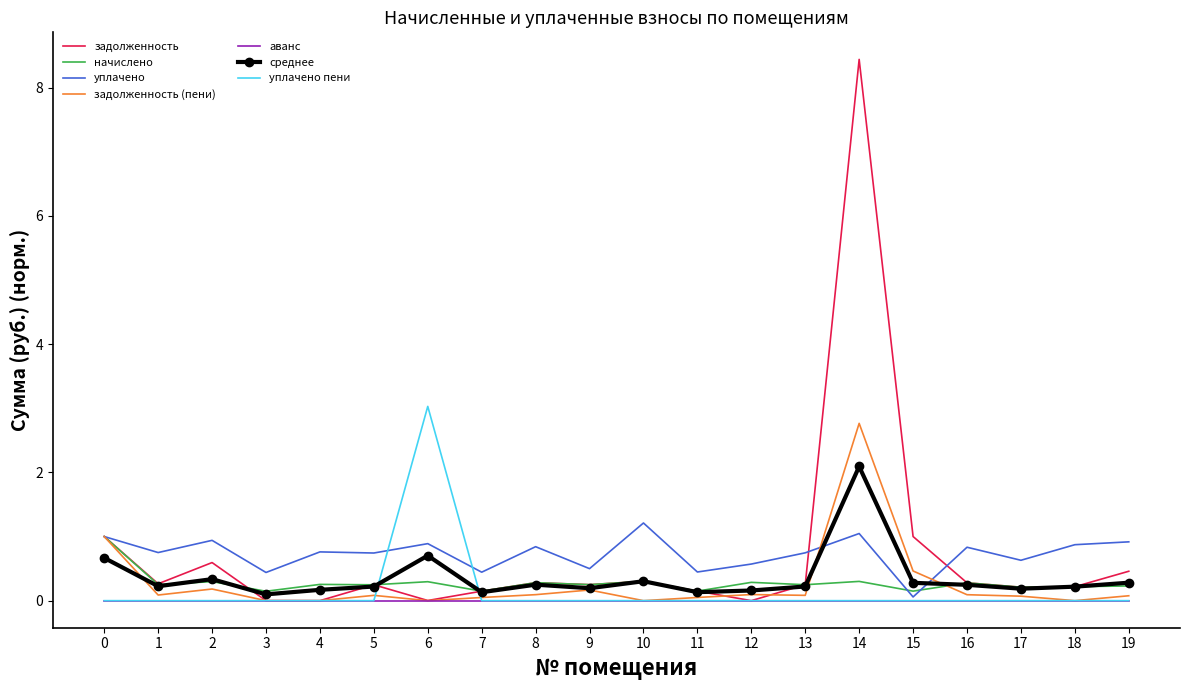

What is the average value of the уплачено пени series?

0.2